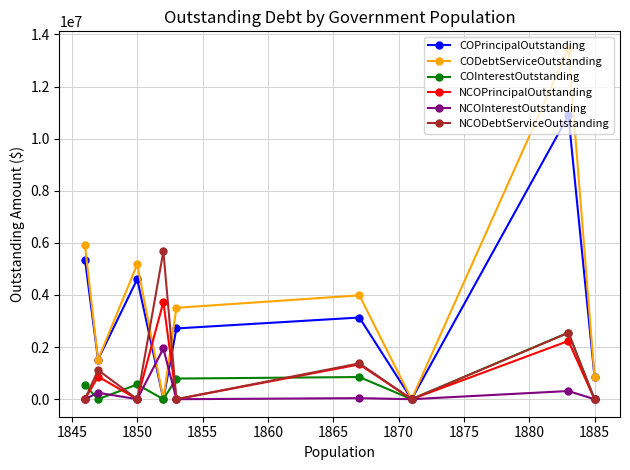

The value of CODebtServiceOutstanding at 1845 is 7589461.7. True or false?

False